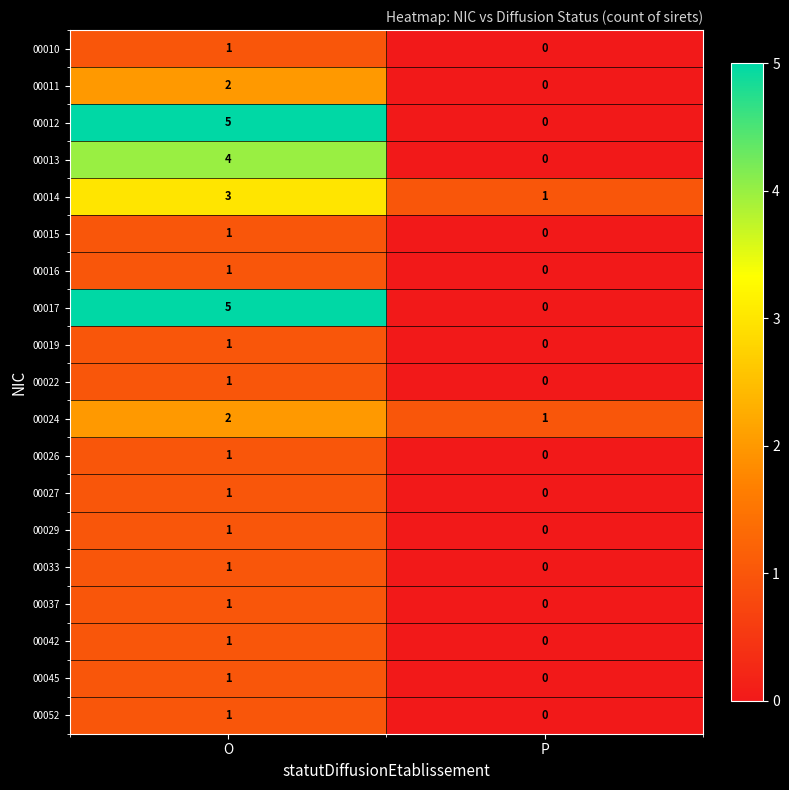

At which category is the sum across all series the highest?

O